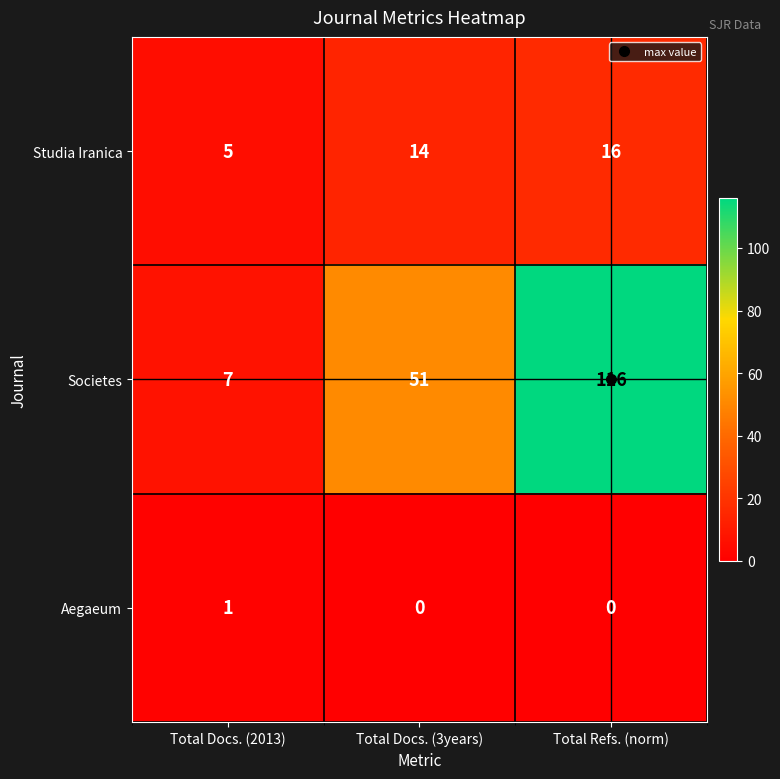

What is the average value of the Societes series?

58